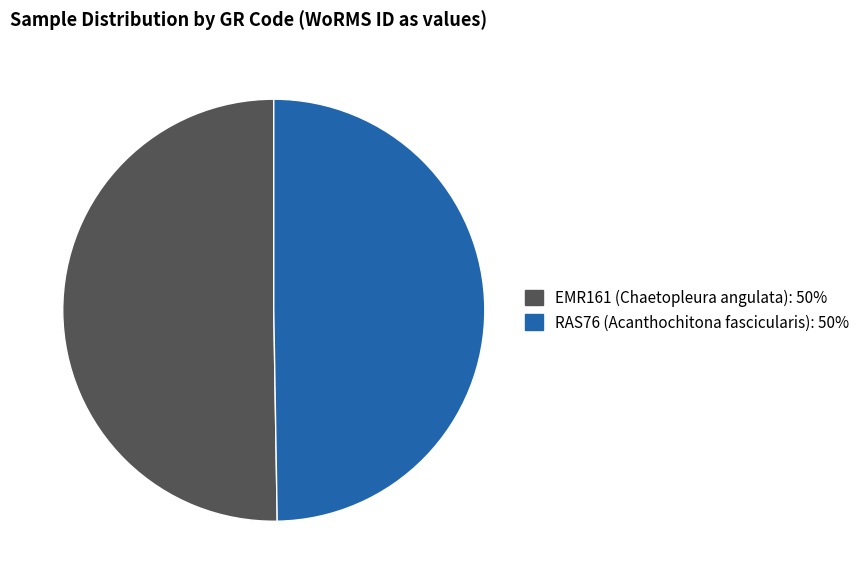

How many slices are in this pie chart?

2